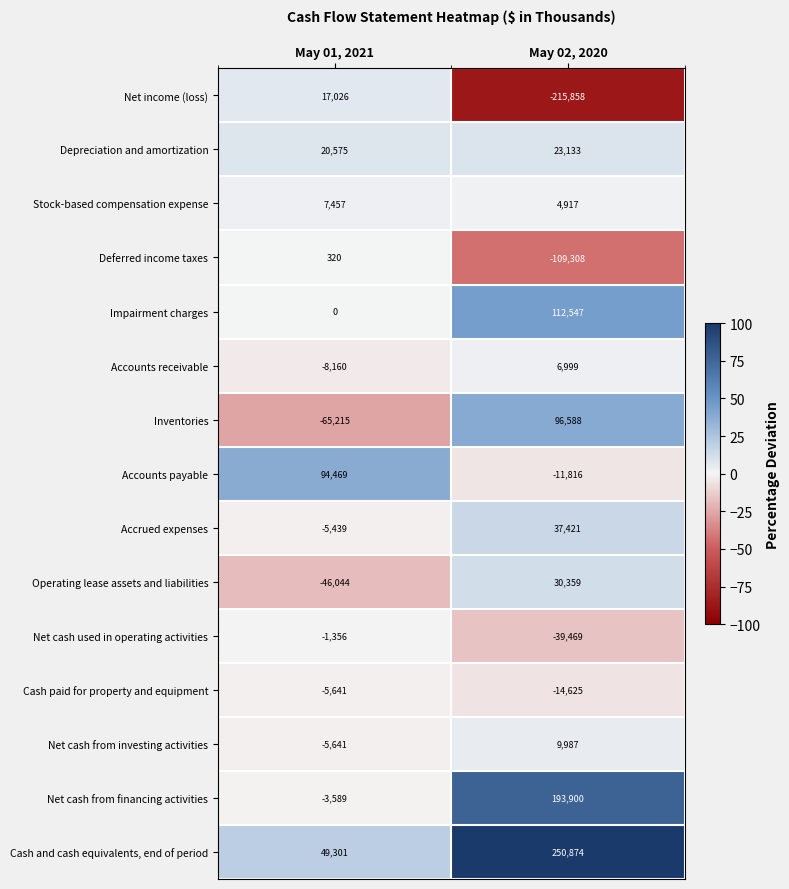

At which category is the sum across all series the highest?

May 02, 2020